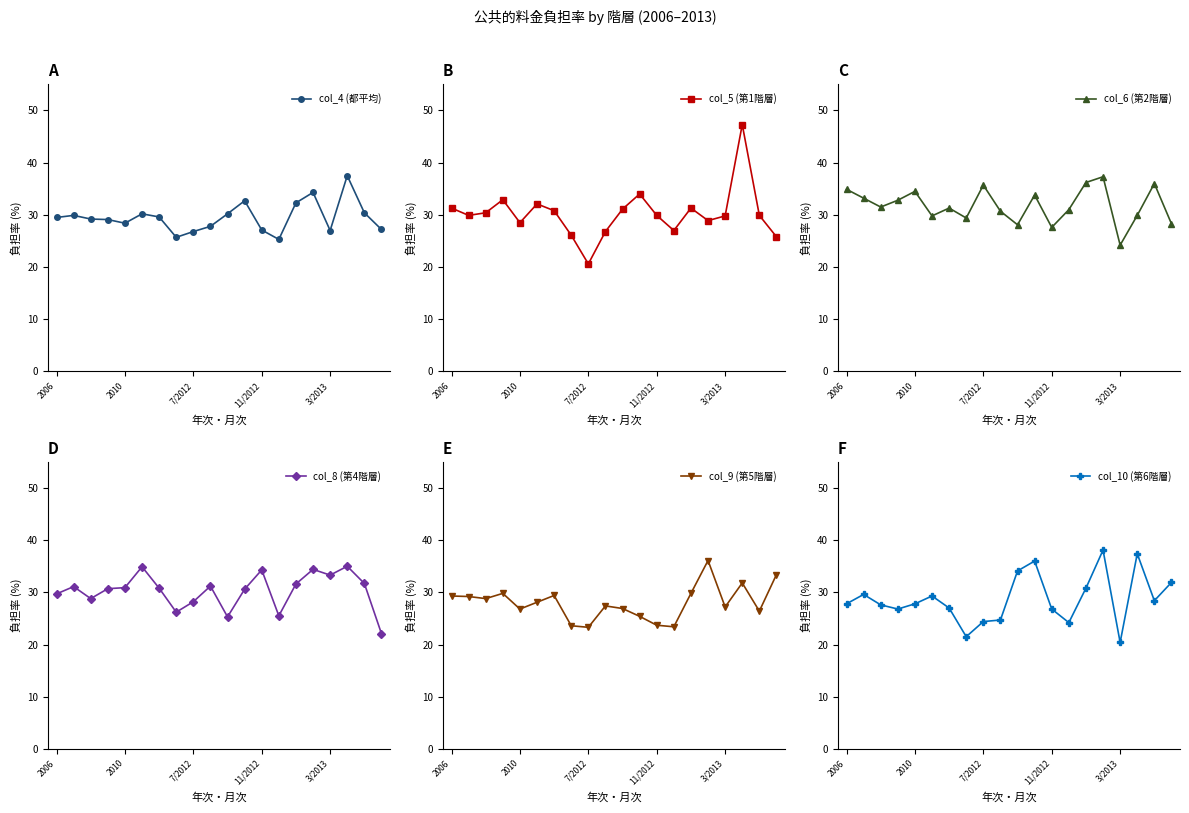

What position from the right is 14?

6